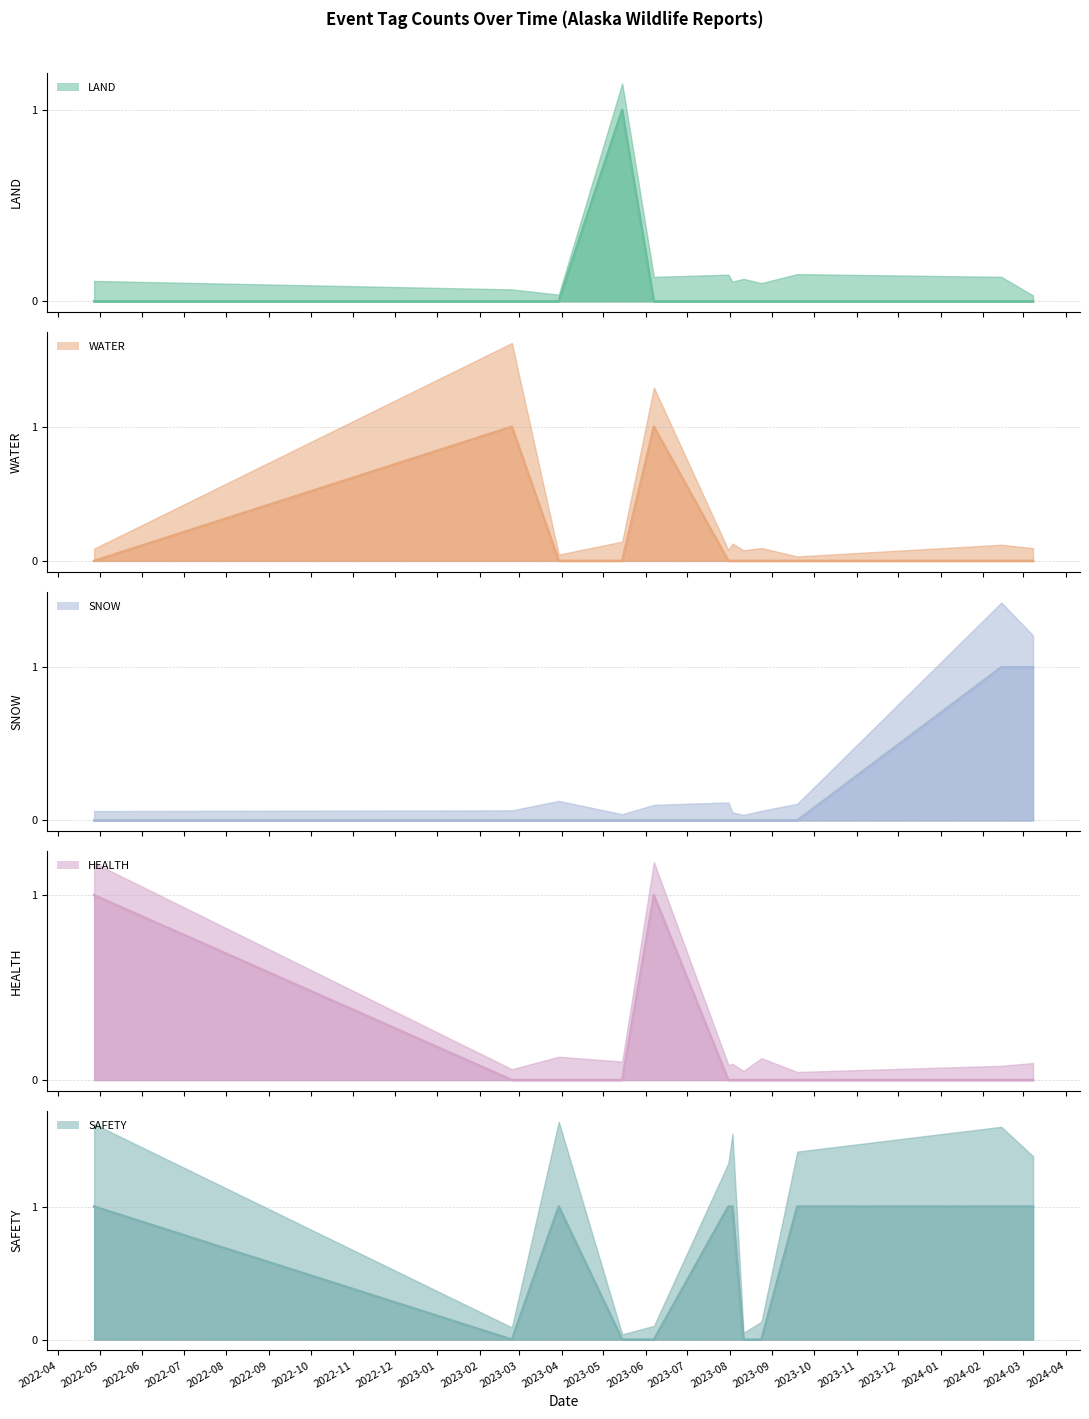

Which category has the highest value in the HEALTH series?

2022-04-27